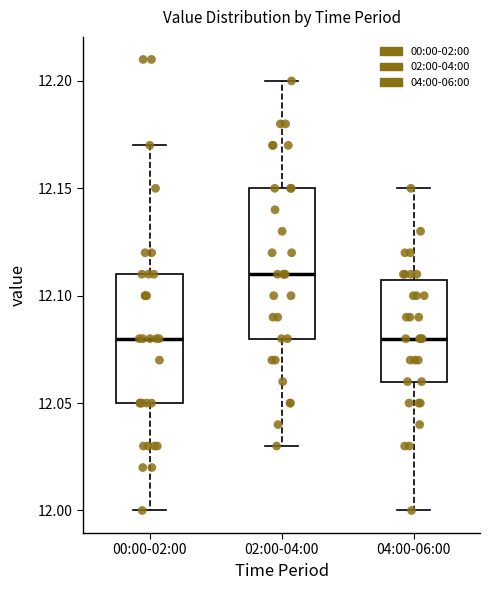

Which box is the tallest, from its lower edge to its upper edge?

02:00-04:00